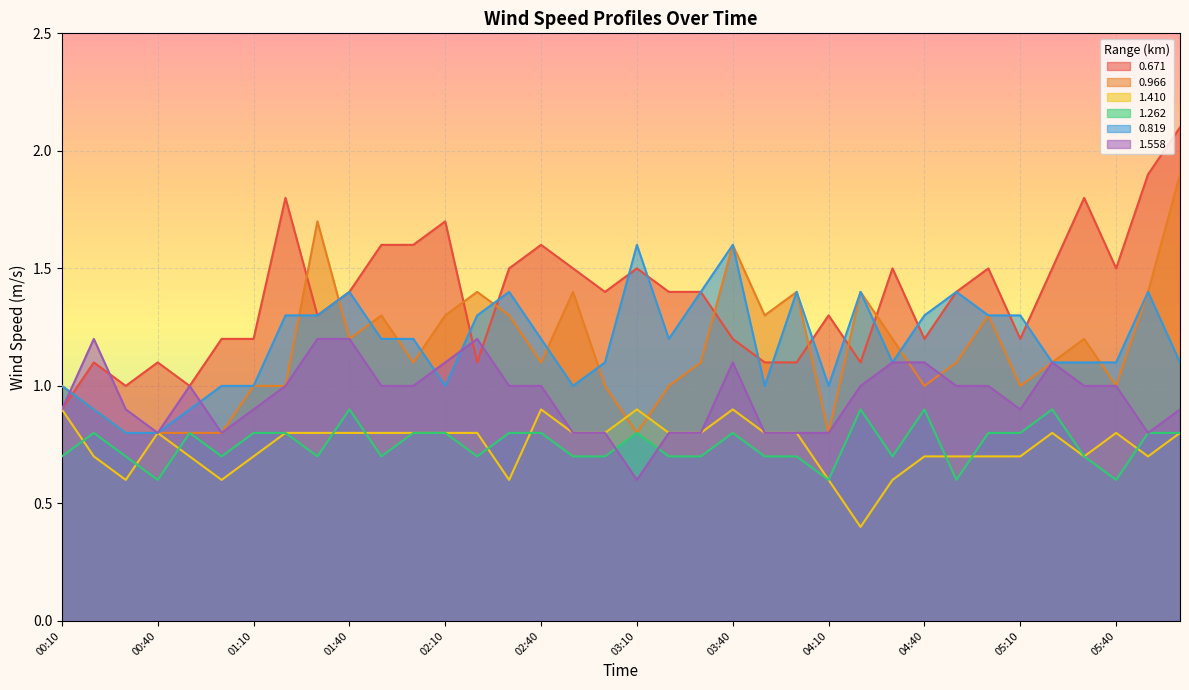

True or false: 1.558 has a value of 0.8 at 03:00.

True